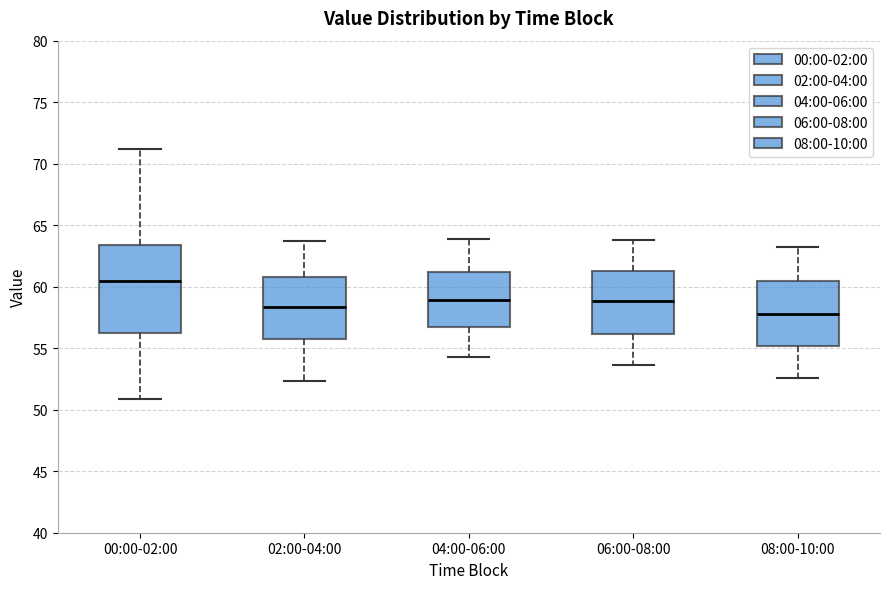

Reading left to right, read every box against the y-axis: the position of its median line, the range the box covers, and the ends of its whiskers. The values are not printed on the chart, so give them approximately, as read against the axis.

00:00-02:00: median 60.5, box 56.0 to 63.5, whiskers 51.0 to 71.0
02:00-04:00: median 58.5, box 56.0 to 61.0, whiskers 52.5 to 63.5
04:00-06:00: median 59.0, box 56.5 to 61.0, whiskers 54.5 to 64.0
06:00-08:00: median 59.0, box 56.0 to 61.5, whiskers 53.5 to 64.0
08:00-10:00: median 58.0, box 55.0 to 60.5, whiskers 52.5 to 63.0